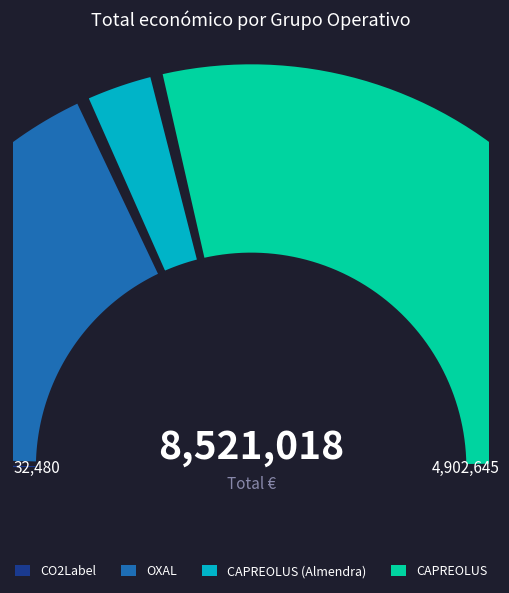

How much of the chart is everything except CAPREOLUS?

42.5%